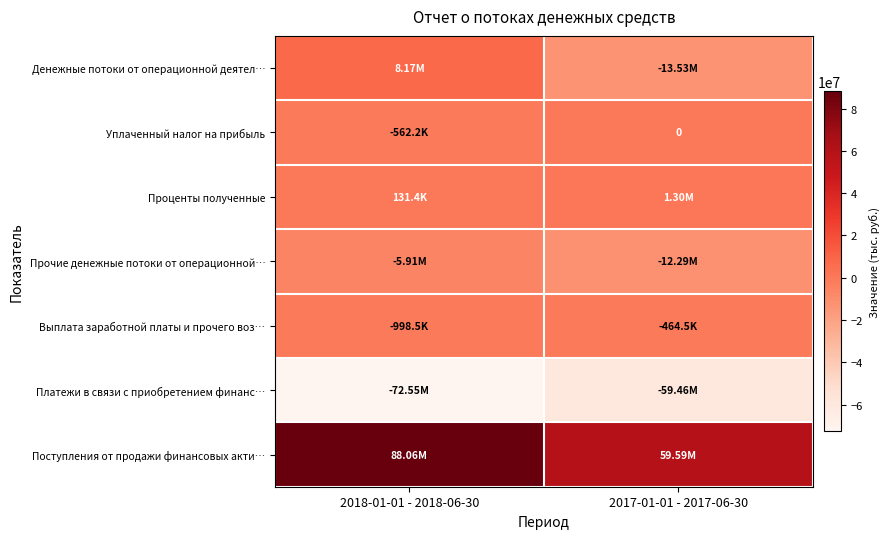

What is the sum of all Выплата заработной платы и прочего воз… values?

-1463010